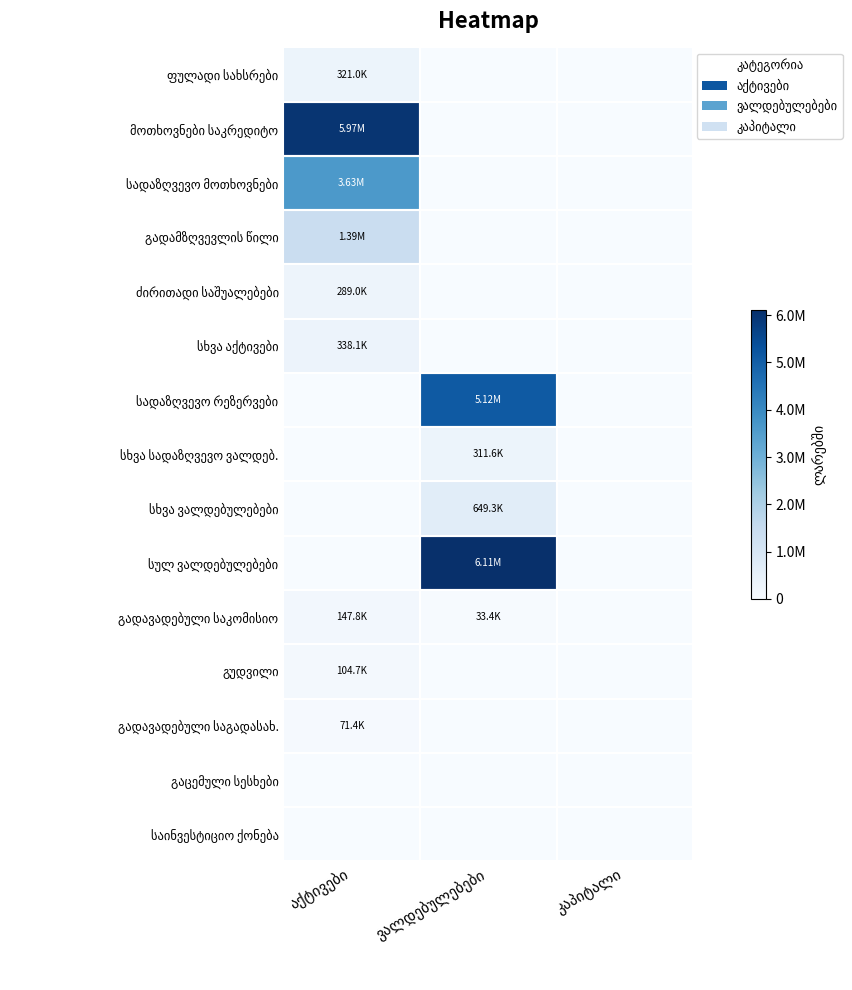

Is the value of გადამზღვევლის წილი at აქტივები greater than the value of გადავადებული საკომისიო at აქტივები?

Yes